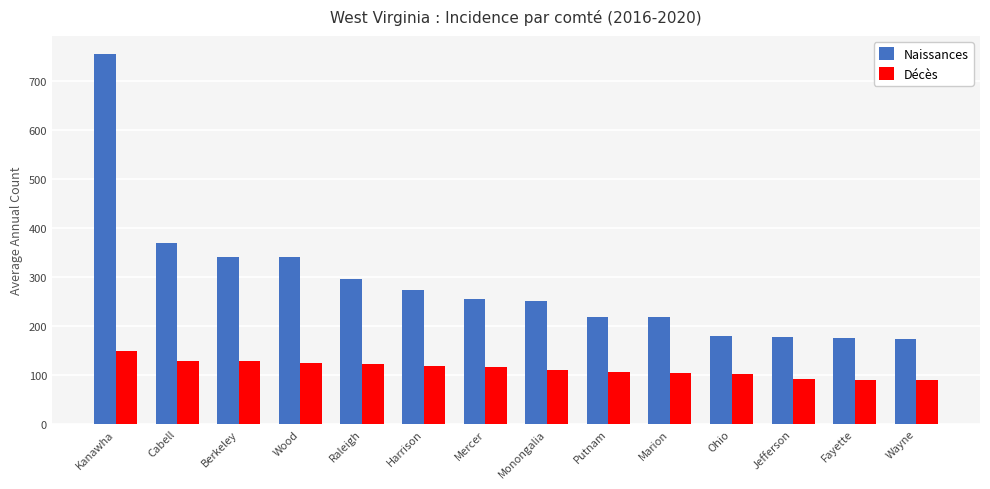

Which series changed the most between Kanawha and Wood?

Naissances